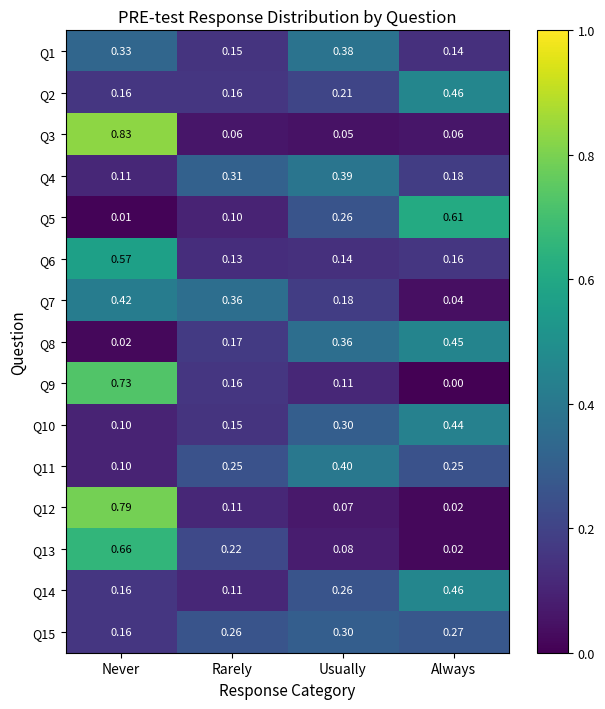

At which category is the sum across all series the highest?

Never